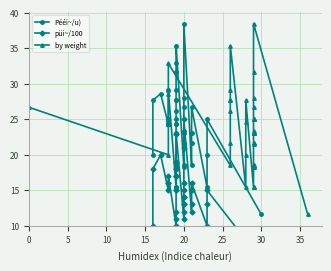

What is the label of the 21st point from the left?

20